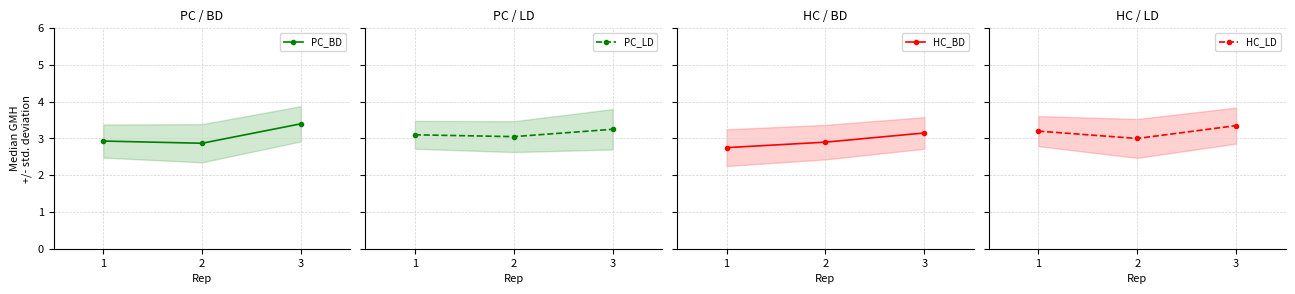

Which series has the widest spread of values?

PC_BD